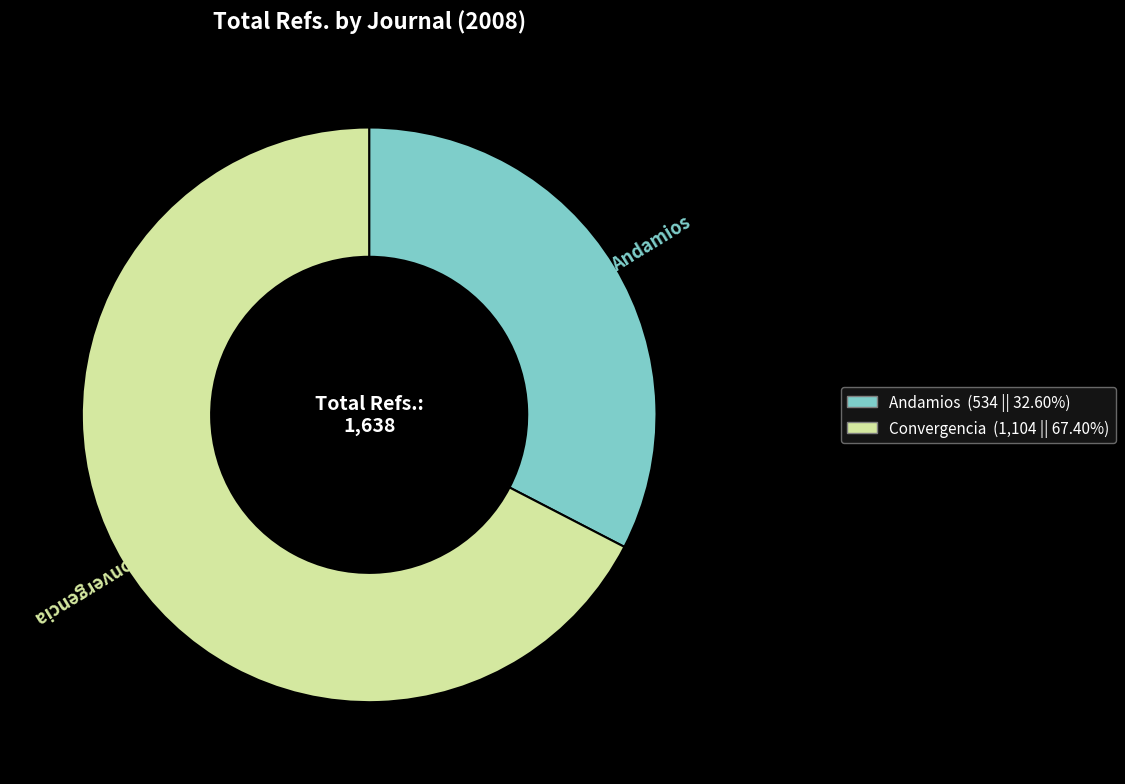

Rank the categories by value from highest to lowest.

Convergencia, Andamios